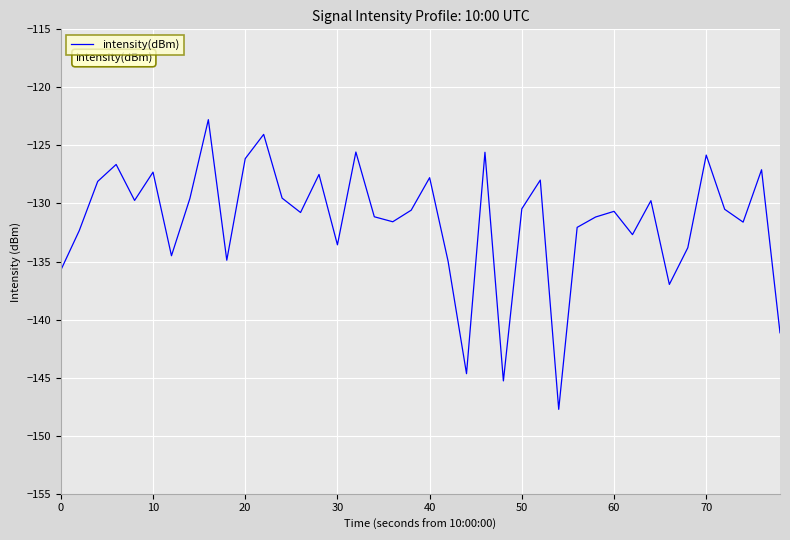

What is the difference between the maximum and minimum values?

25.0